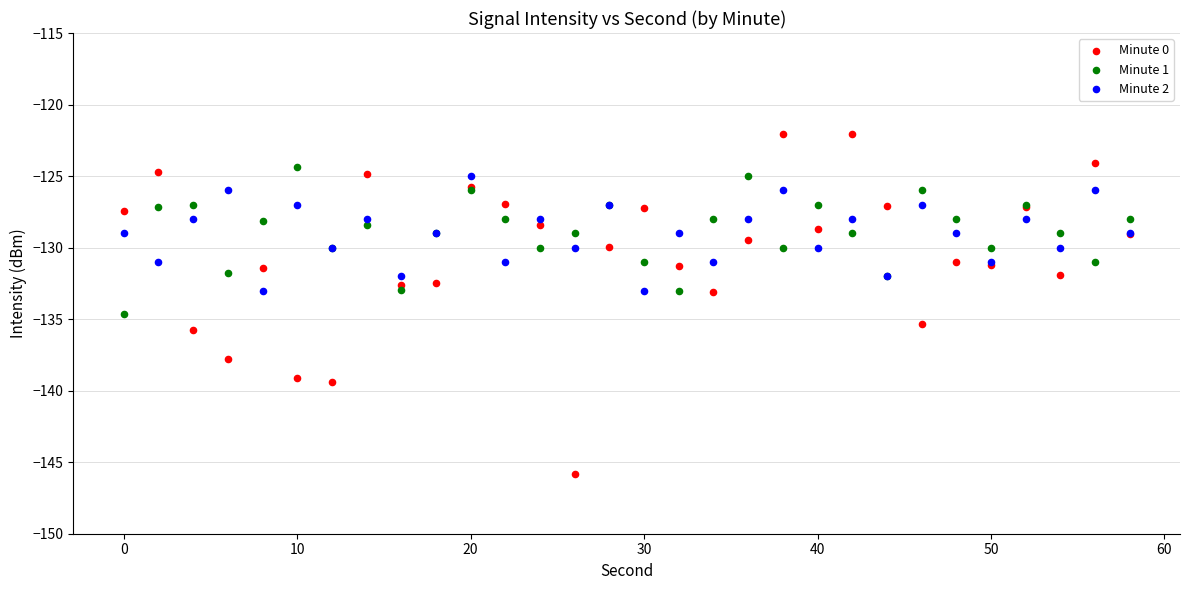

Which series reaches the maximum Y coordinate?

Minute 0